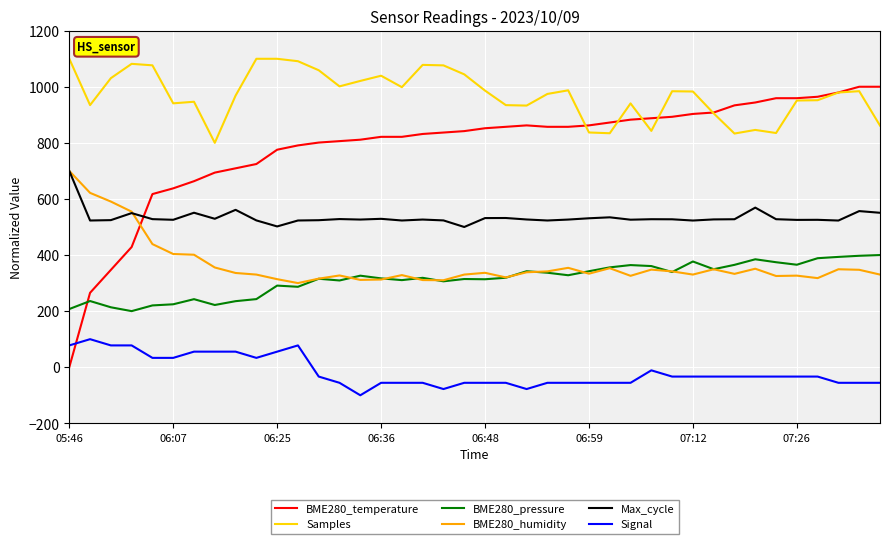

Which series ends up on top after the final intersection of Max_cycle and BME280_temperature?

BME280_temperature